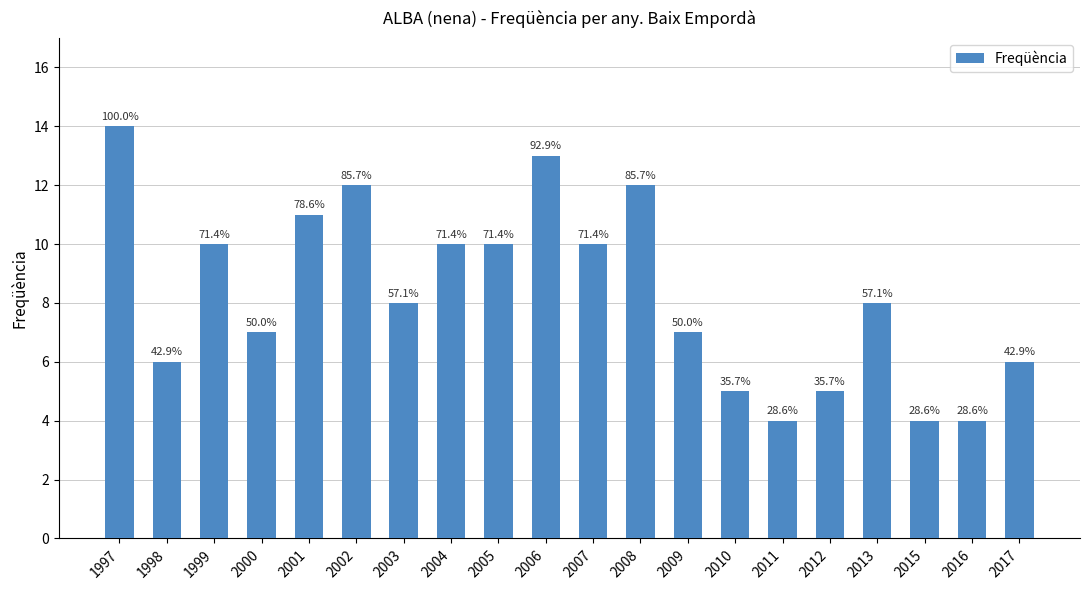

What is the ratio of the value at 2003 to the value at 2015?

2.0